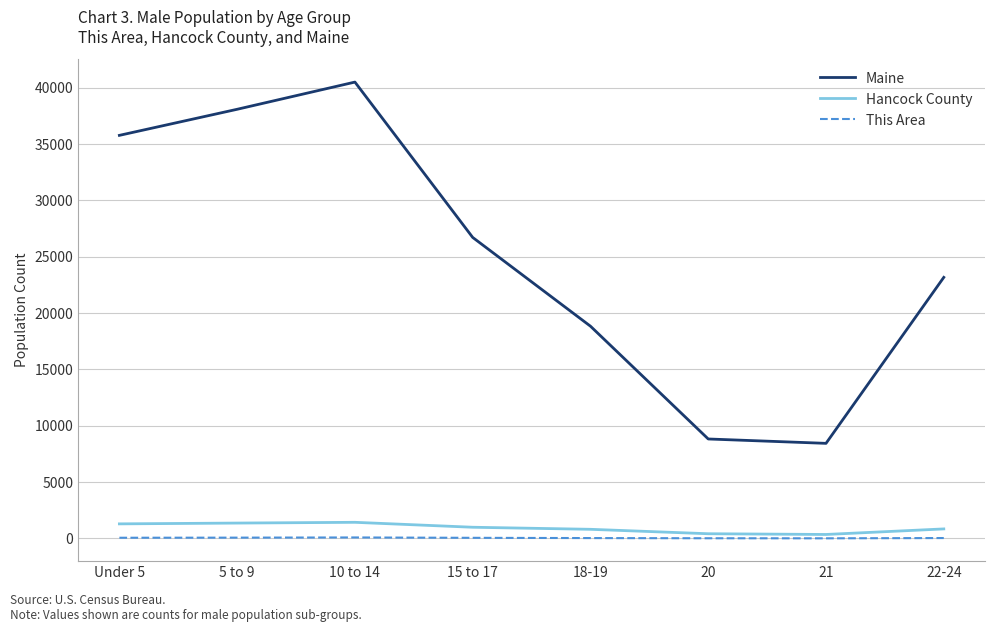

True or false: Hancock County and Maine cross at least once.

False